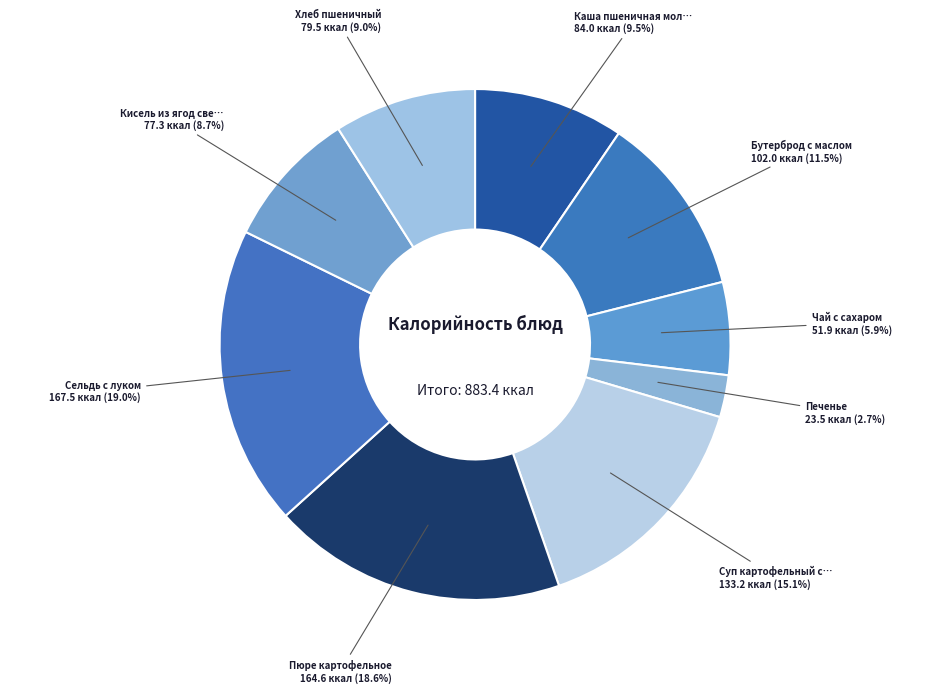

Does any single category account for the majority?

No